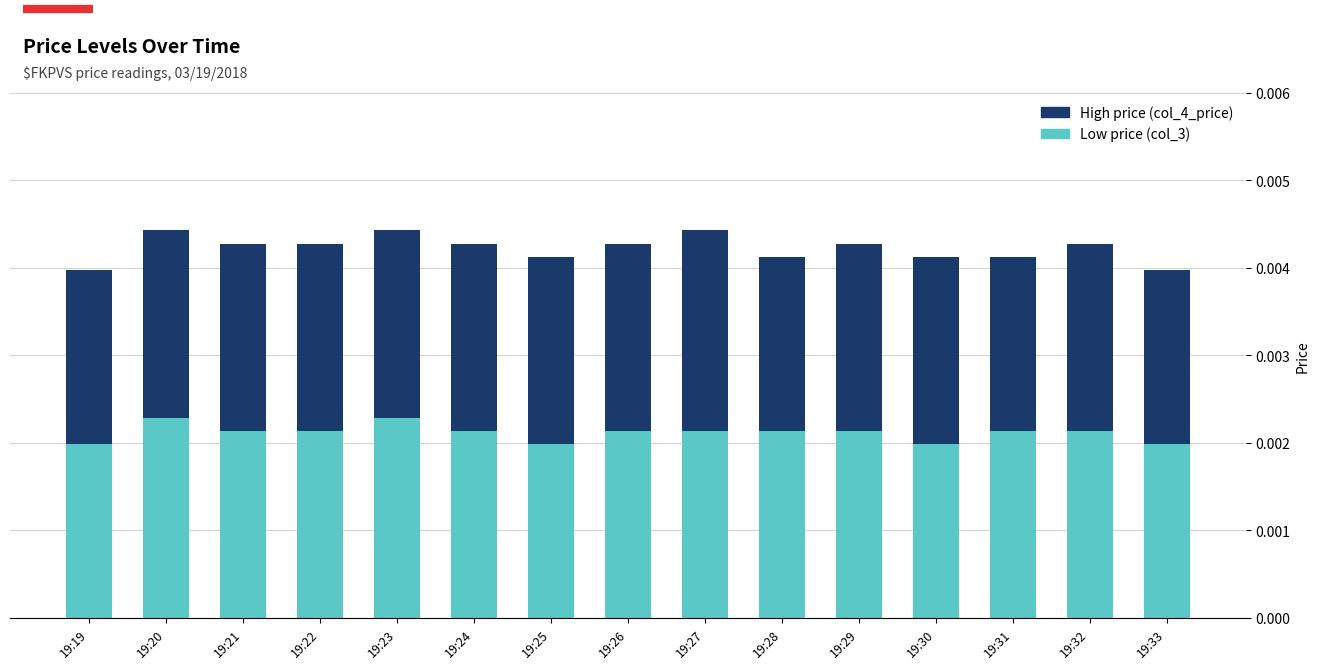

Which category has the highest value in the High price (col_4_price) series?

19:27